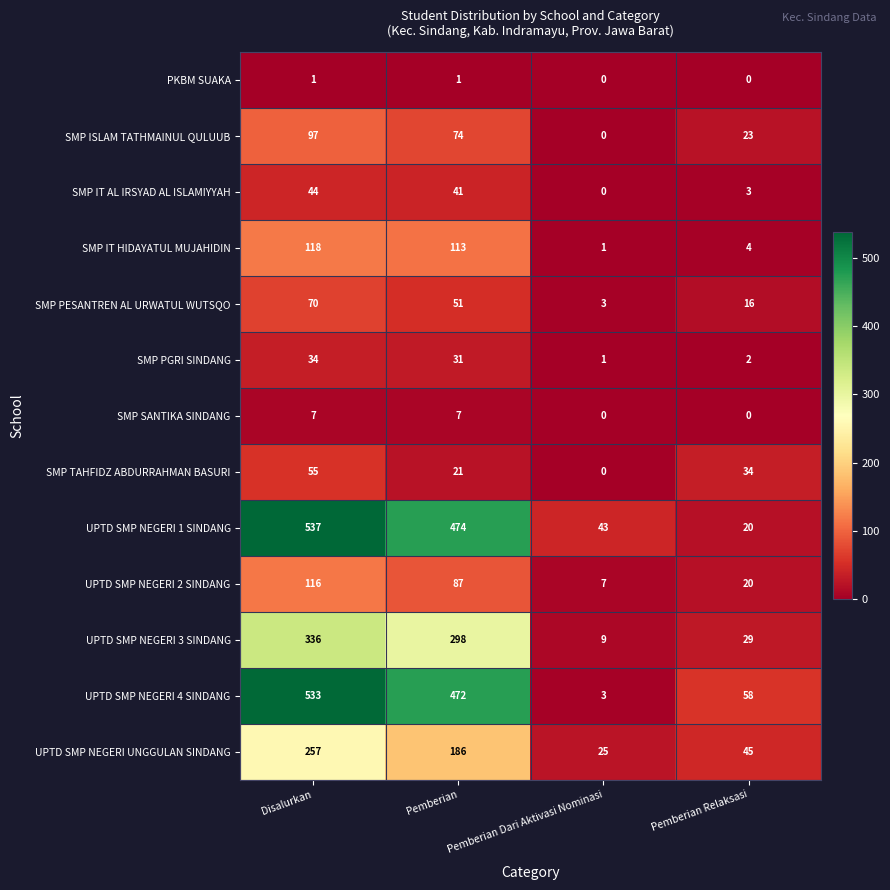

The value of SMP PGRI SINDANG at Disalurkan is 53. True or false?

False